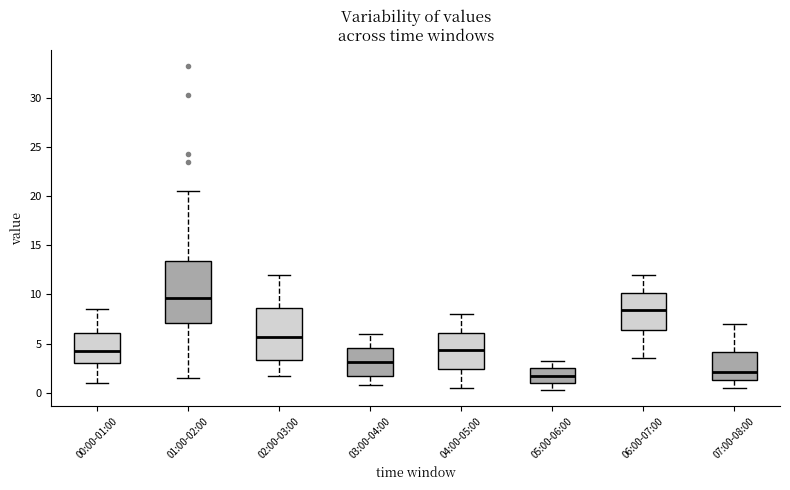

Comparing the boxes themselves (not the whiskers), which one is the tallest?

01:00-02:00